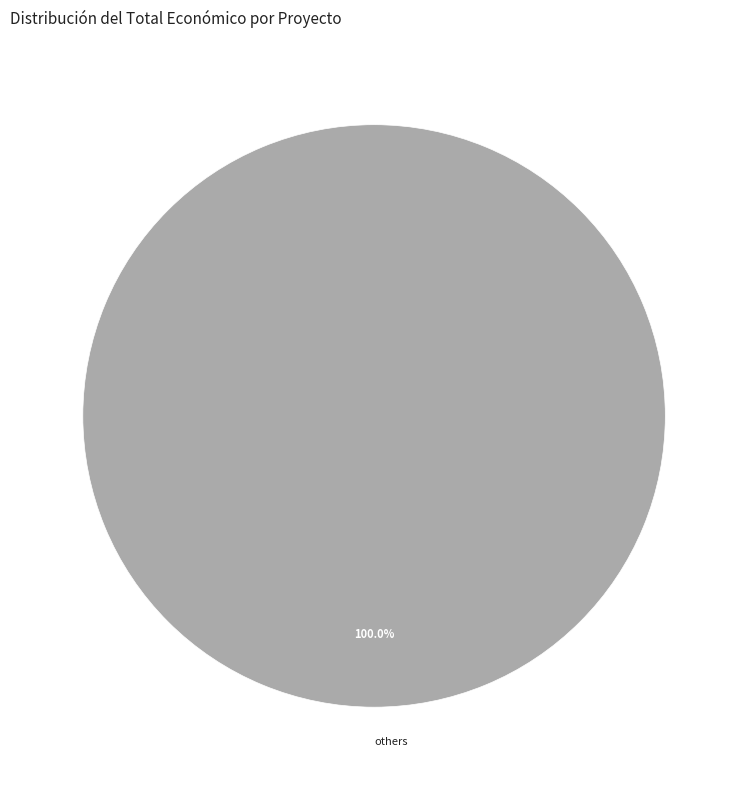

Count the number of slices in the pie.

1